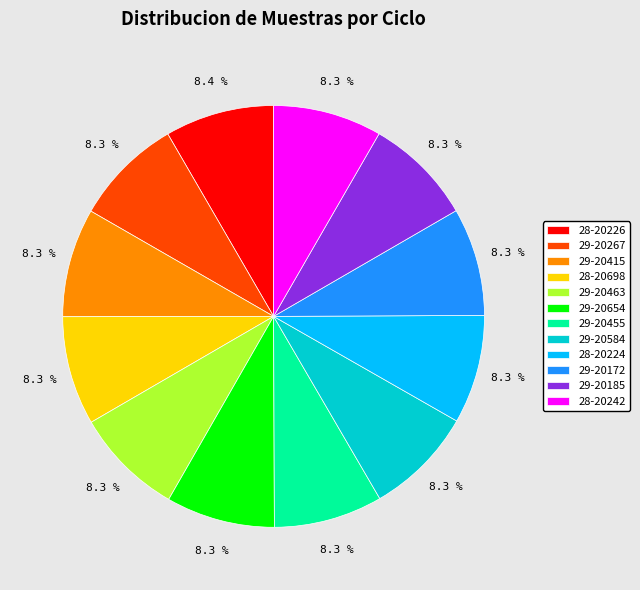

To the nearest percent, what percentage of the pie is 29-20185?

8%